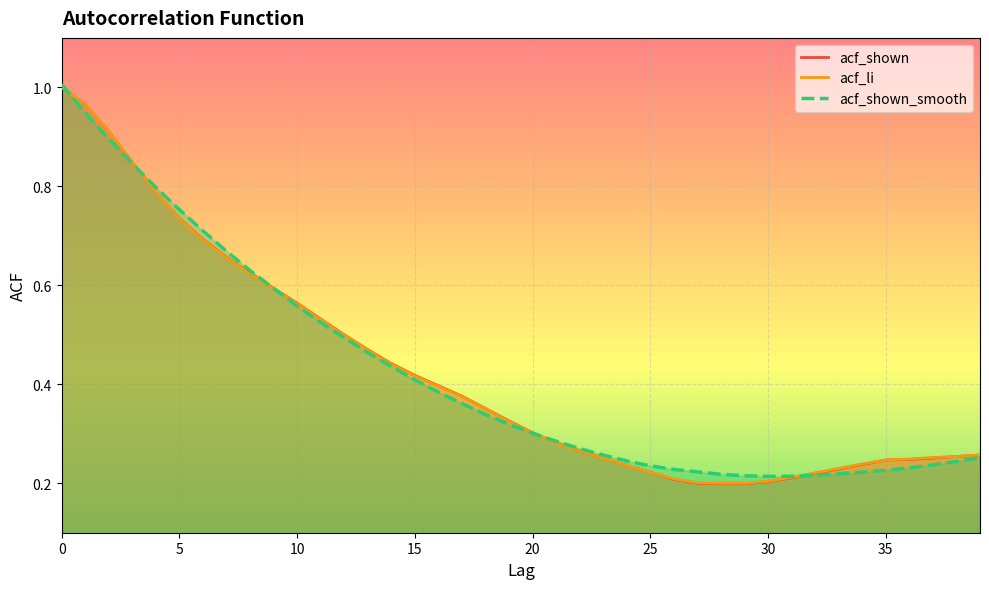

List the series in order of their overall mean, lowest first.

acf_shown_smooth, acf_li, acf_shown